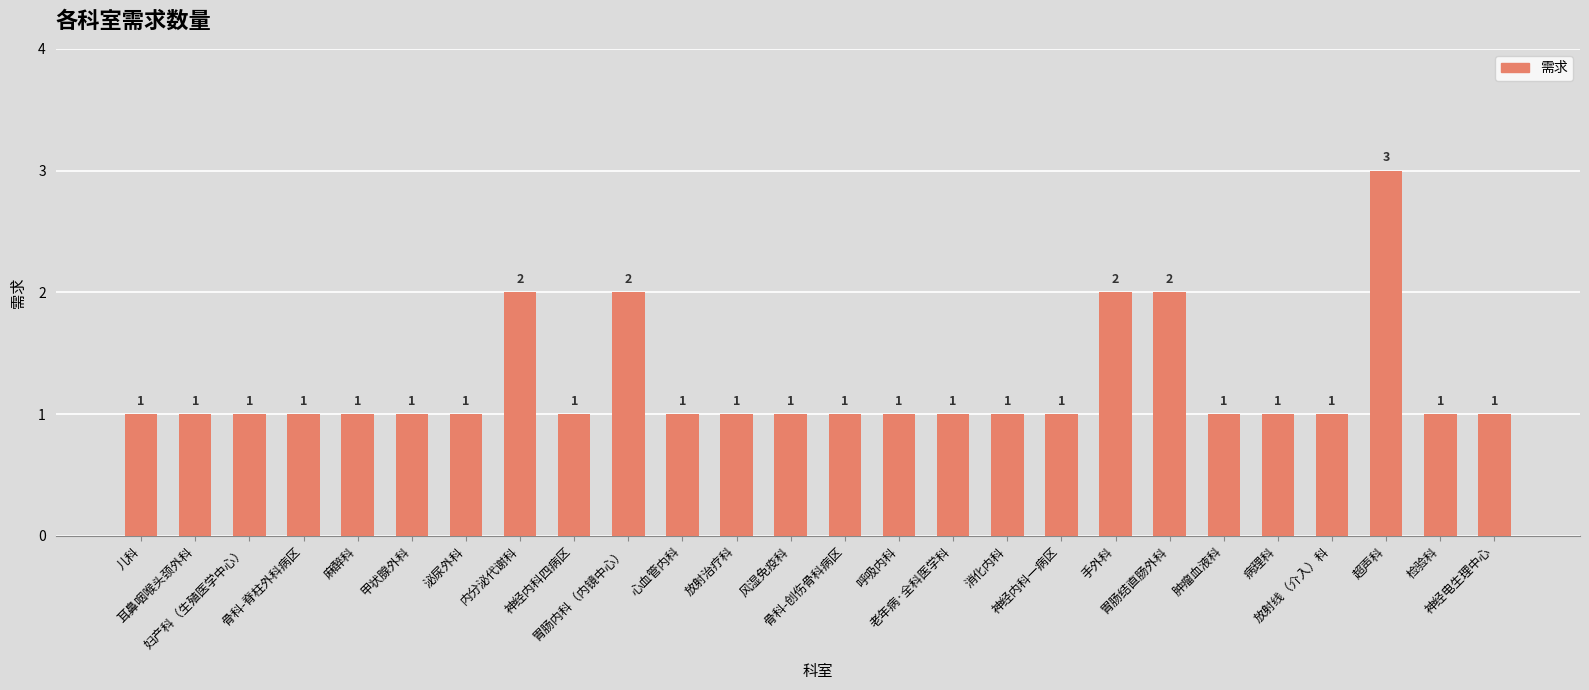

What is the value of the 1st bar from the left?

1